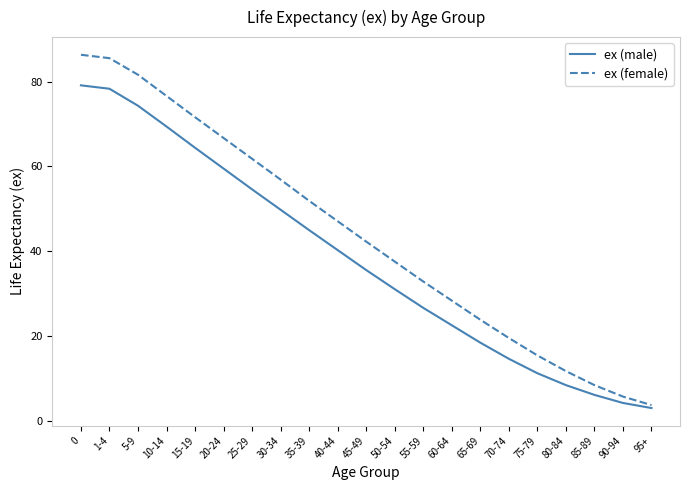

At which category does the chart reach its minimum across all series?

95+